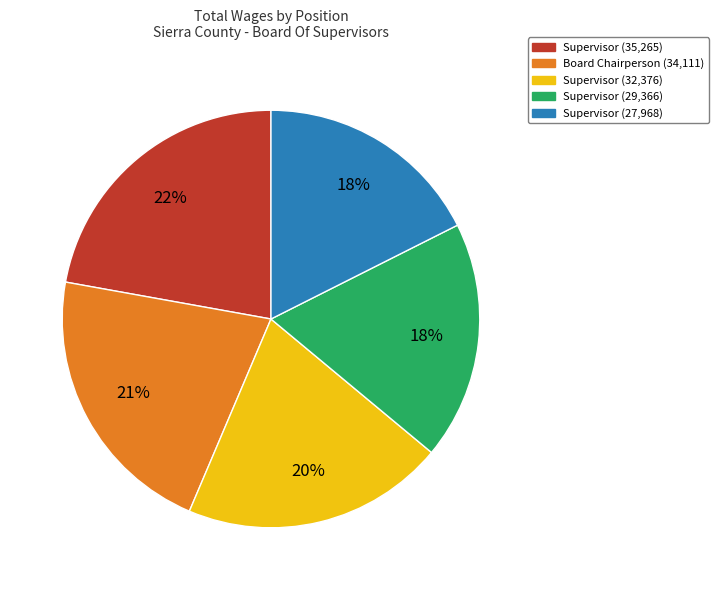

True or false: Supervisor (27,968) accounts for 18% of the total.

True